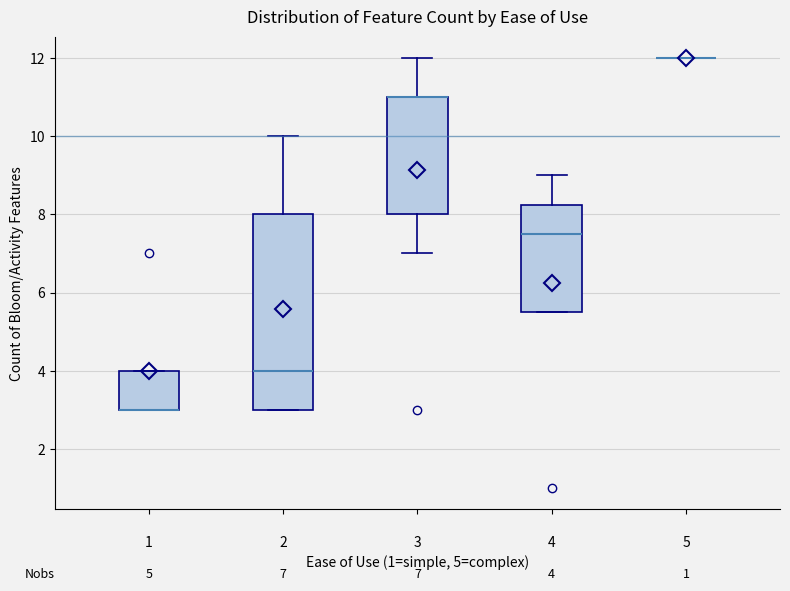

Which box is the tallest, from its lower edge to its upper edge?

2